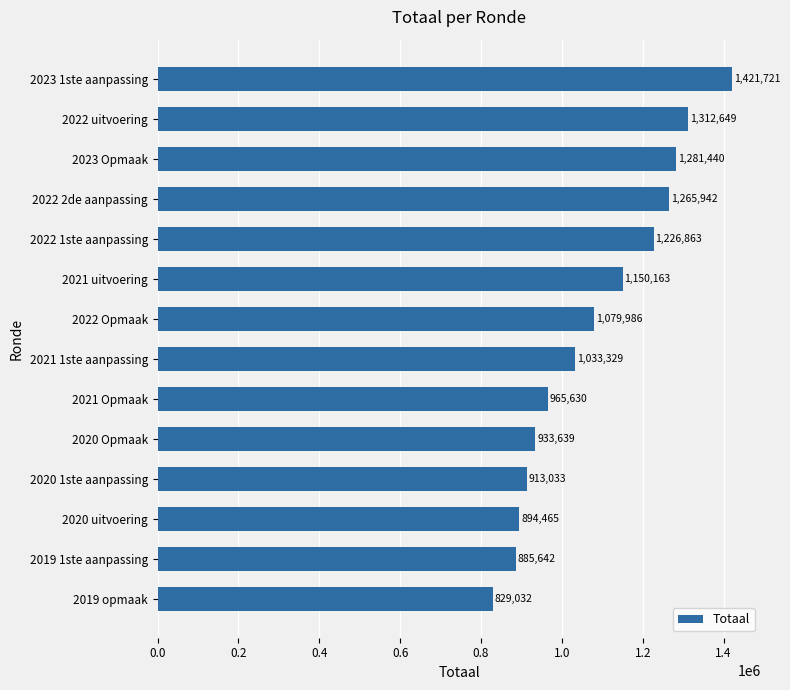

The chart shows a value of 1264638 at 2019 1ste aanpassing. True or false?

False